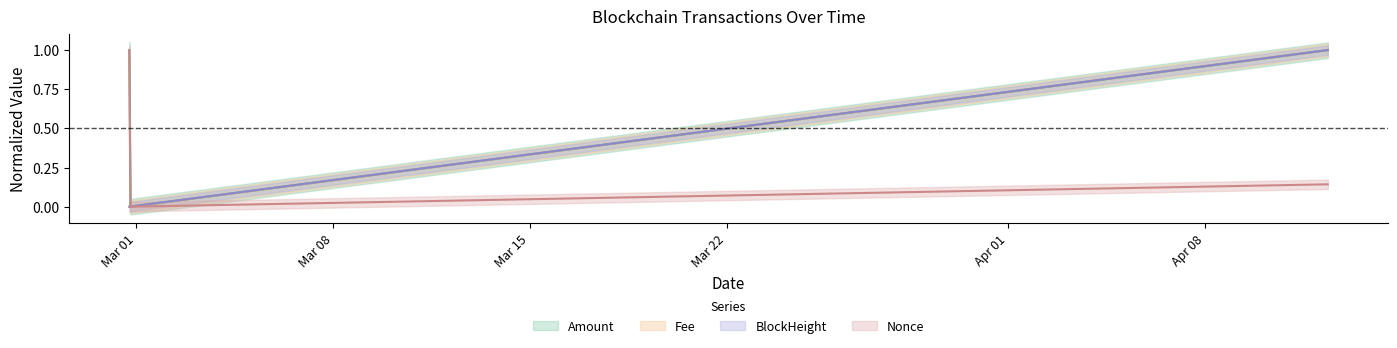

At which category does the chart reach its peak across all series?

2024-02-29 18:00:00